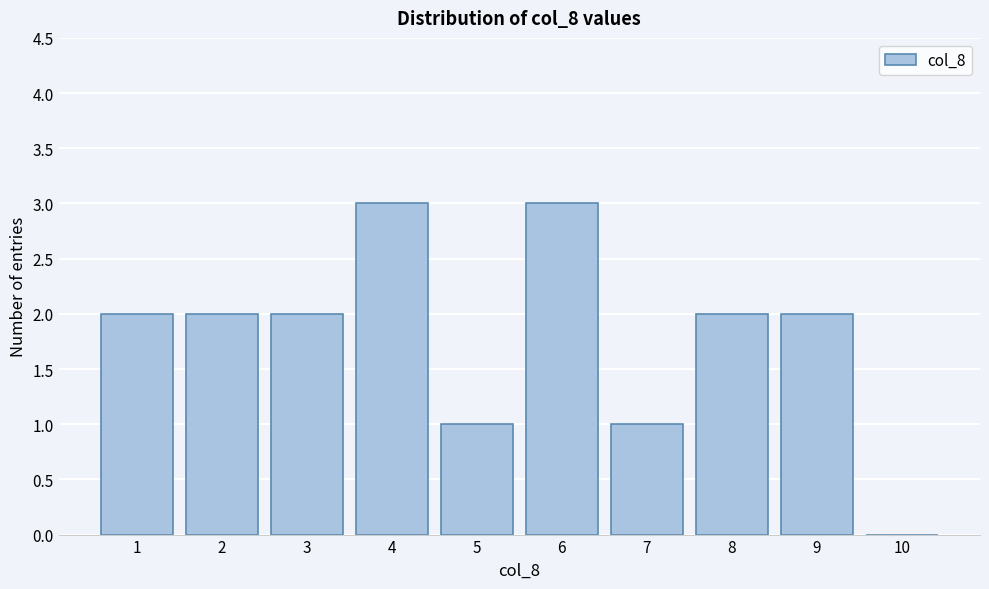

Reading left to right, list all the values displayed in this chart.

1=2	2=2	3=2	4=3	5=1	6=3	7=1	8=2	9=2	10=0